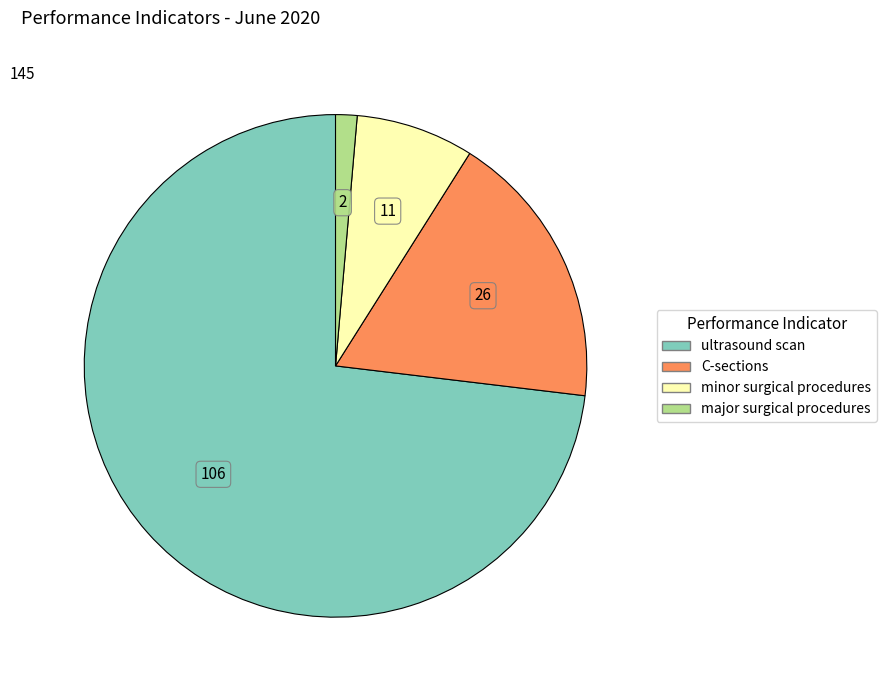

Do C-sections and minor surgical procedures together represent more than half of the pie?

No